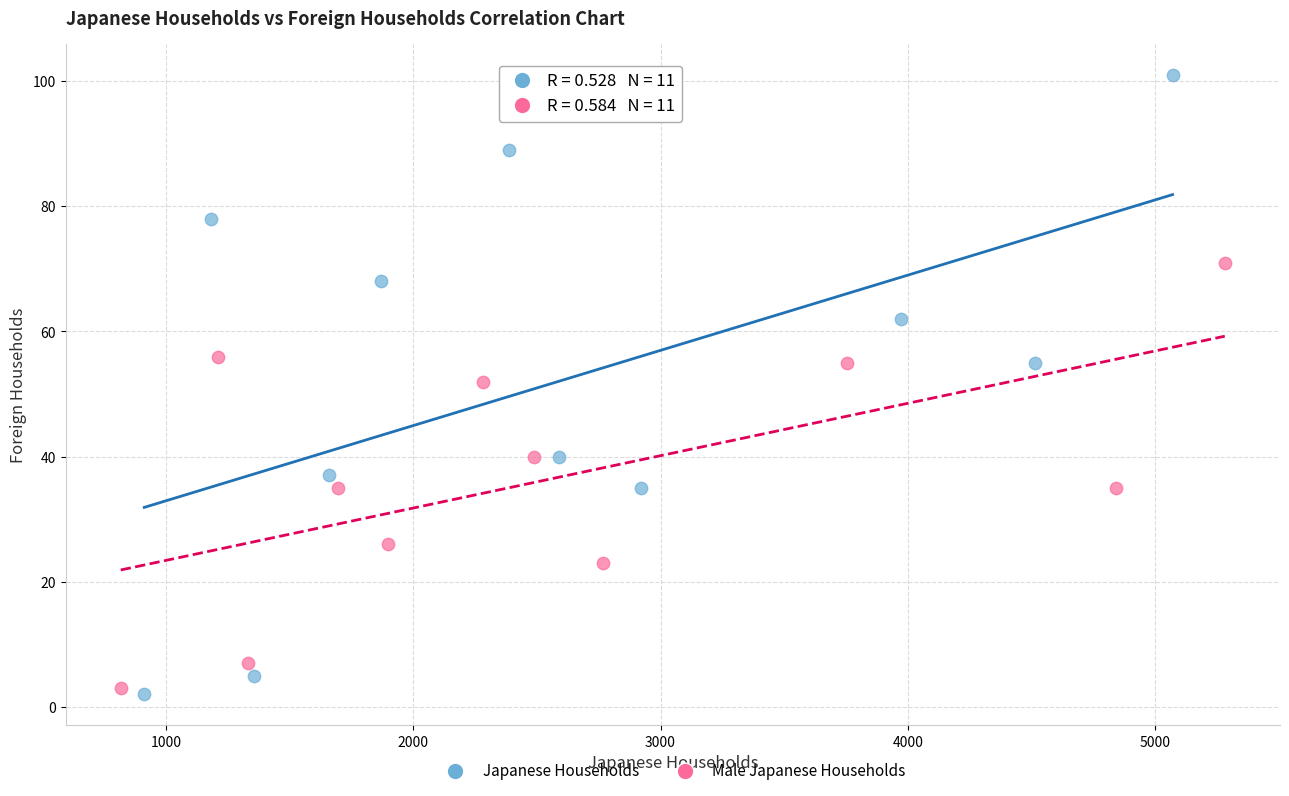

Which series has the widest spread of Y values?

Japanese Households